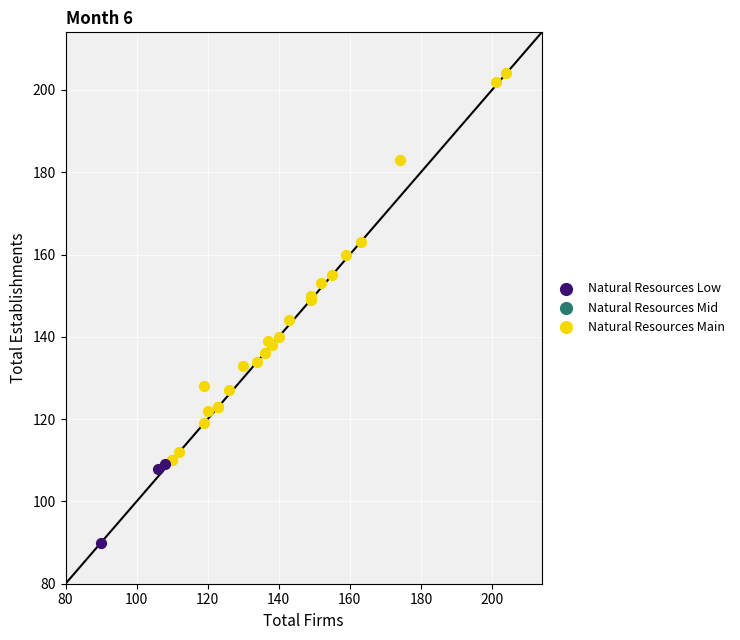

Which series reaches the maximum Y coordinate?

Natural Resources Main